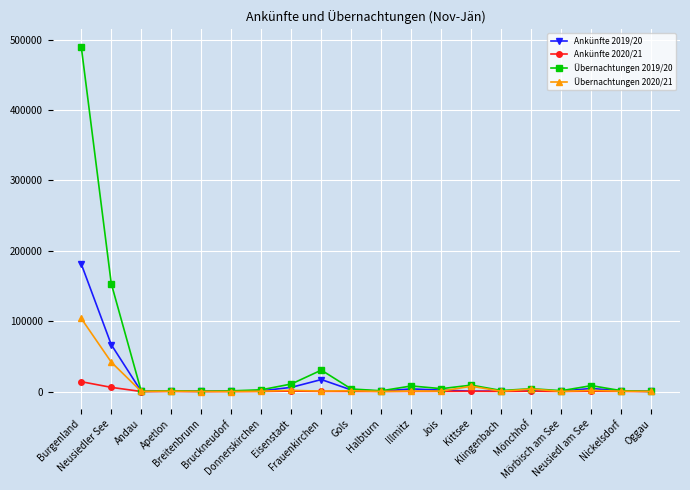

True or false: Ankünfte 2019/20 has more than 0 points higher than both neighbors.

True